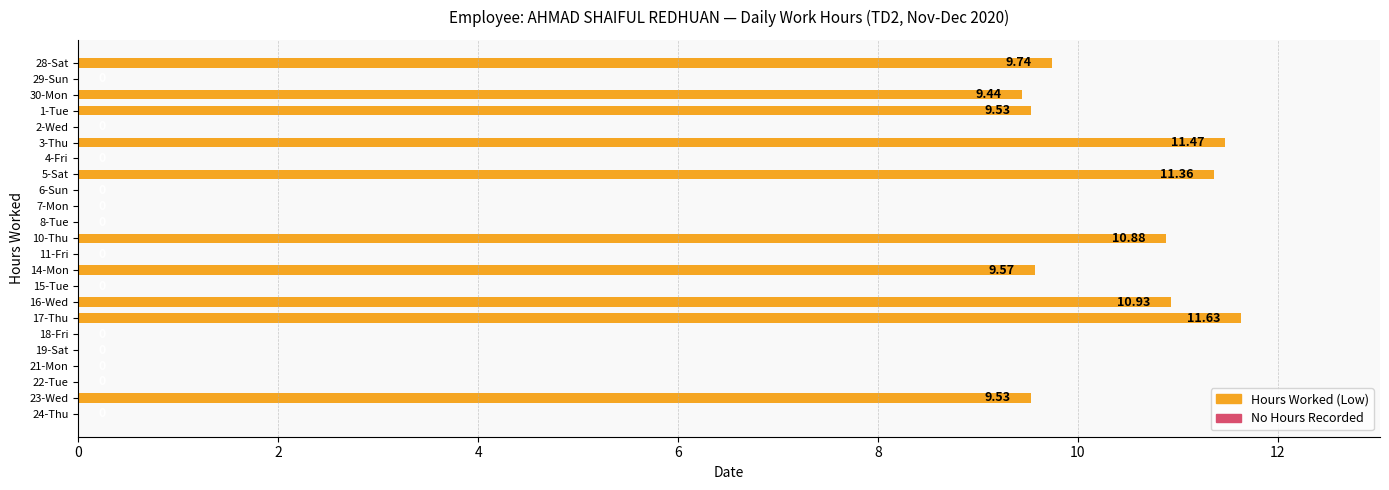

Which label corresponds to the largest value in the chart?

17-Thu